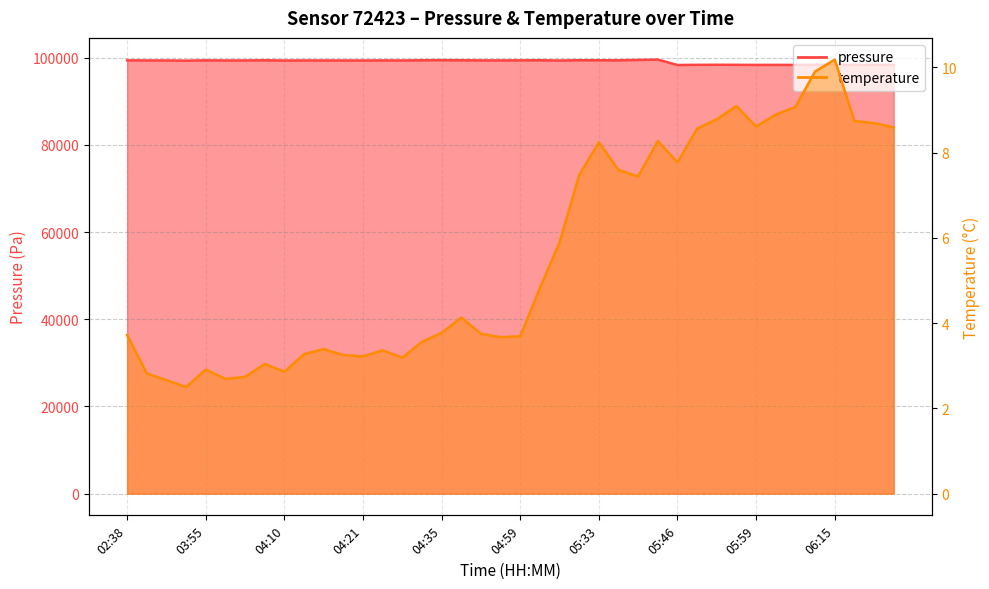

At which category is the sum across all series the highest?

05:43